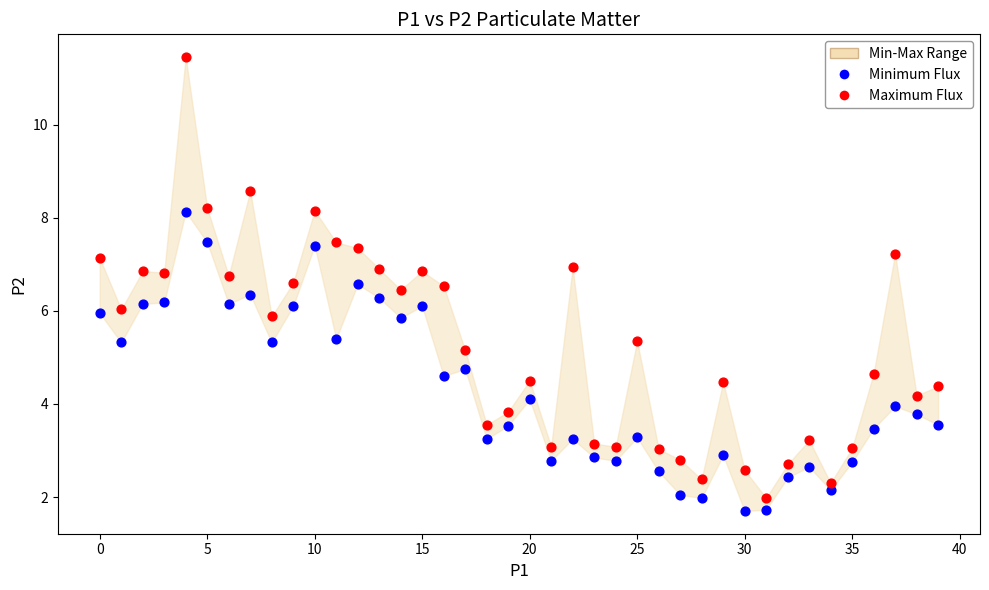

Which series has the widest spread of Y values?

Maximum Flux